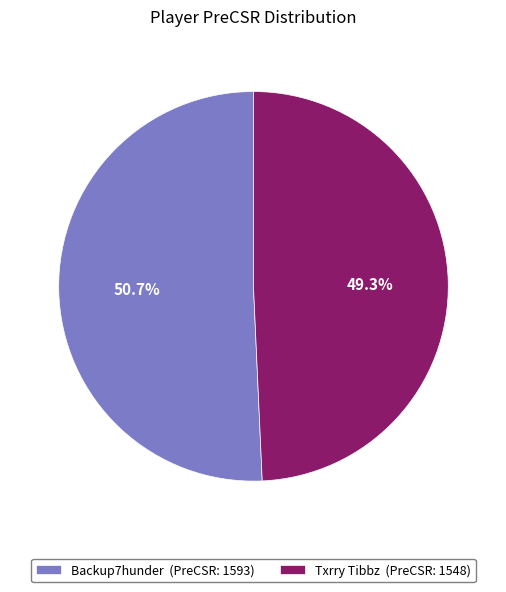

Which has a higher value, Backup7hunder or Txrry Tibbz?

Backup7hunder